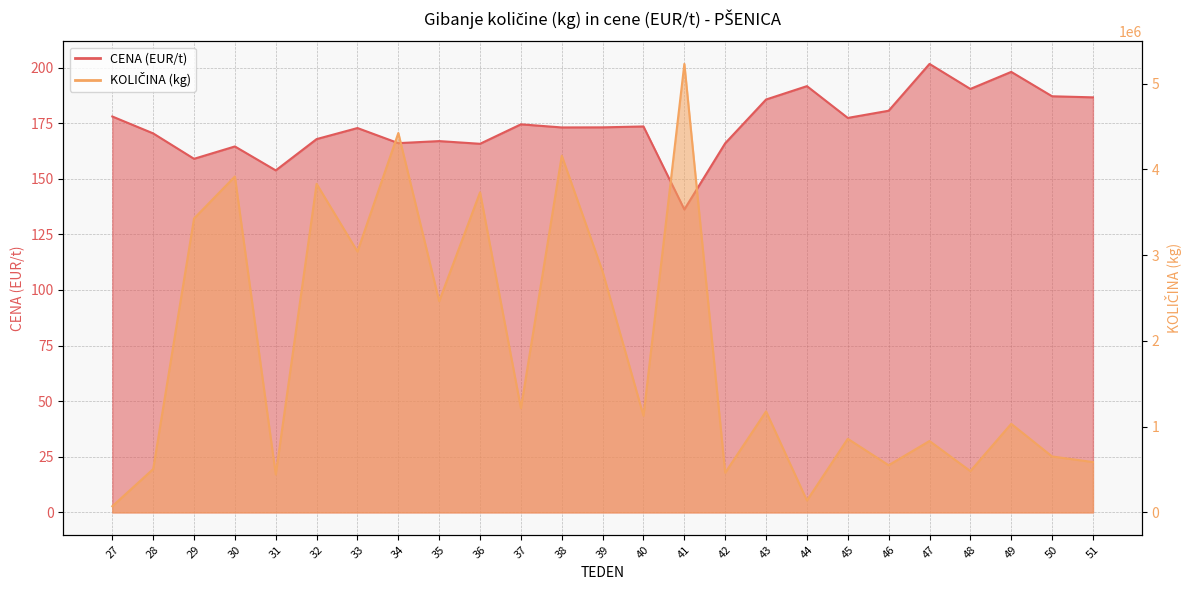

Which has a higher value, 45 or 30?

45